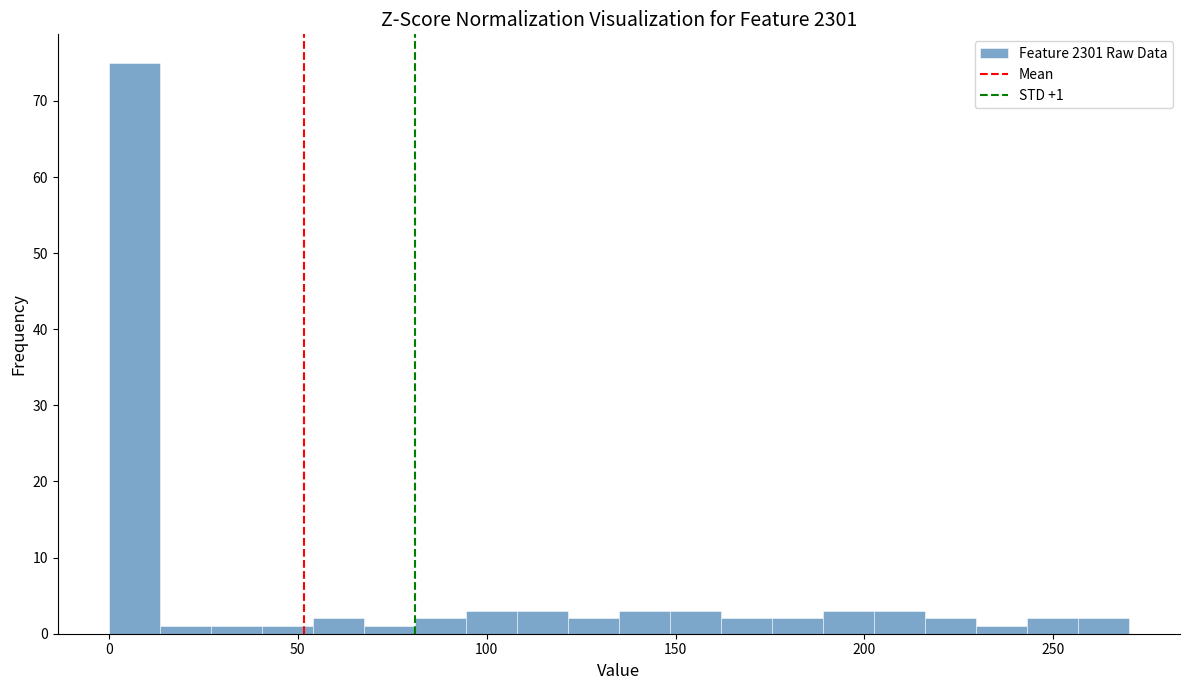

Around what value on the x-axis is the tallest bar? Give the approximate position of its centre, as read against the axis.

5